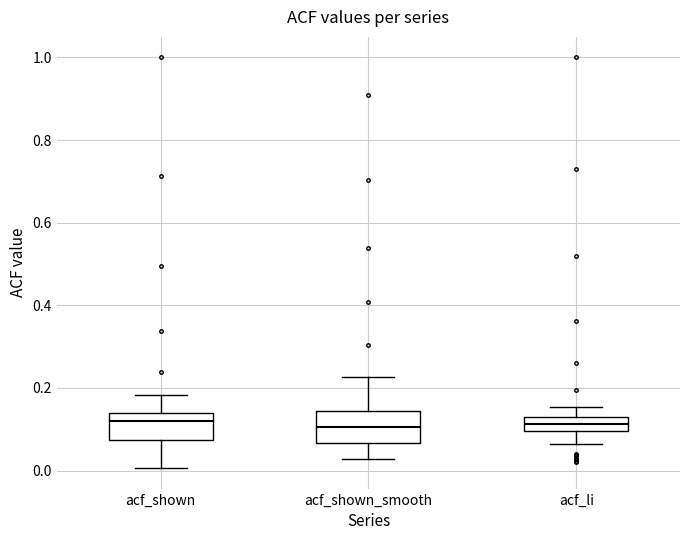

Reading left to right, transcribe this box plot: for each box, give where its median line is, the range the box spans, and where its two whiskers end, as read against the y-axis. The values are not printed on the chart, so give them approximately, as read against the axis.

acf_shown: median 0.12, box 0.08 to 0.14, whiskers 0.00 to 0.18
acf_shown_smooth: median 0.10, box 0.06 to 0.14, whiskers 0.02 to 0.22
acf_li: median 0.12, box 0.10 to 0.14, whiskers 0.06 to 0.16